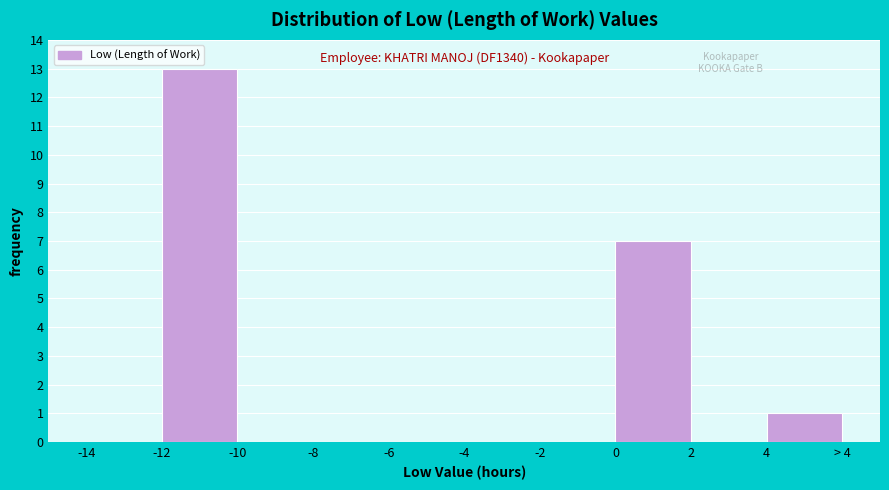

Reading right to left, extract all data points from this chart.

4=1	2=0	0=7	-2=0	-4=0	-6=0	-8=0	-10=0	-12=13	-14=0